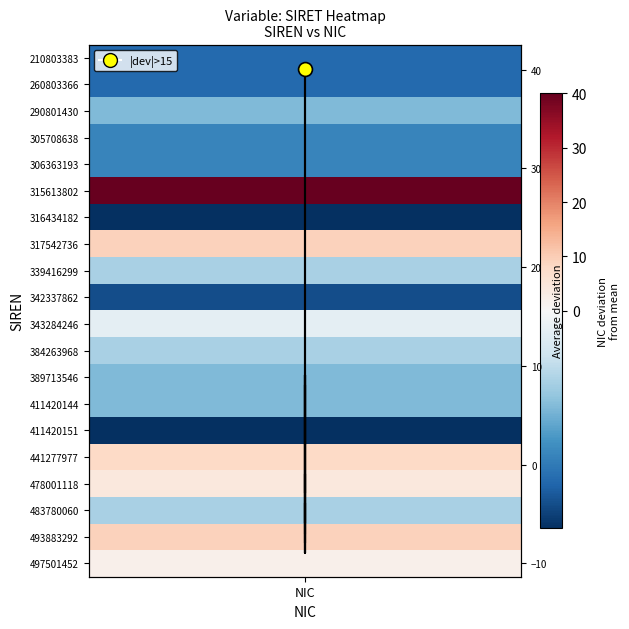

What is the greatest value displayed?

40.1